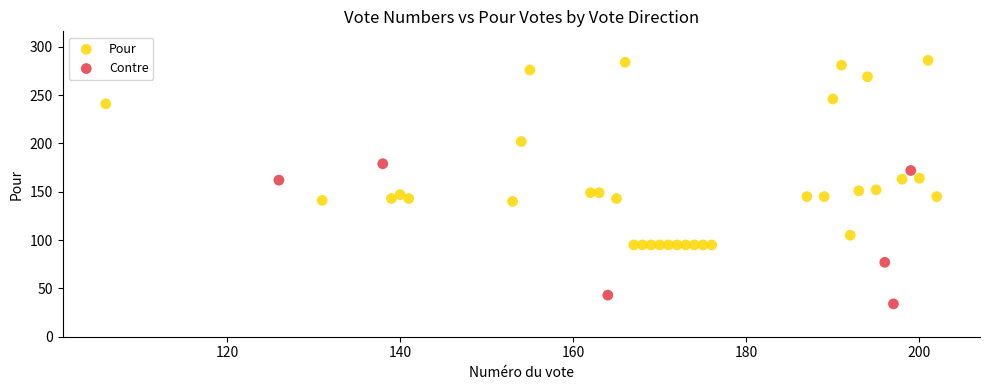

Which series has the widest spread of Y values?

Pour